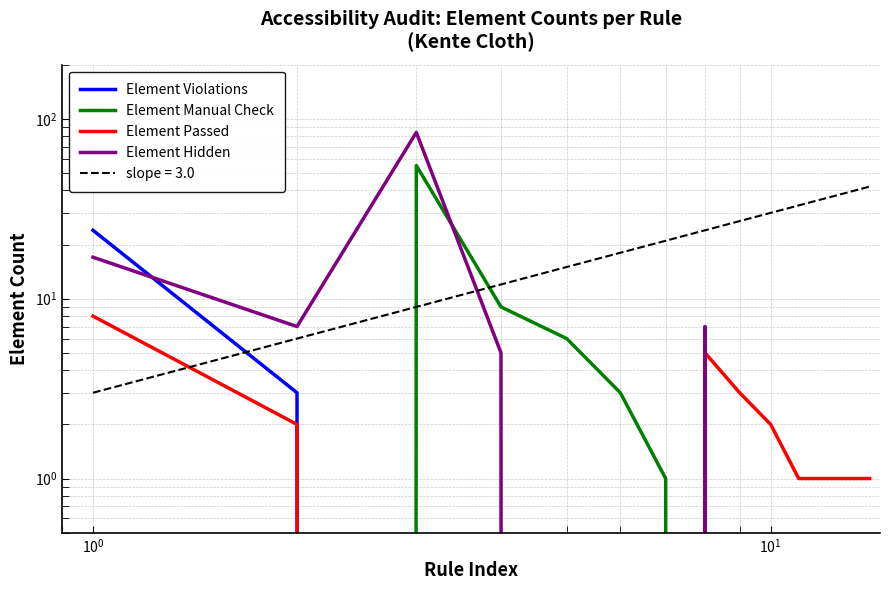

How many data points in Element Passed are above 1?

5